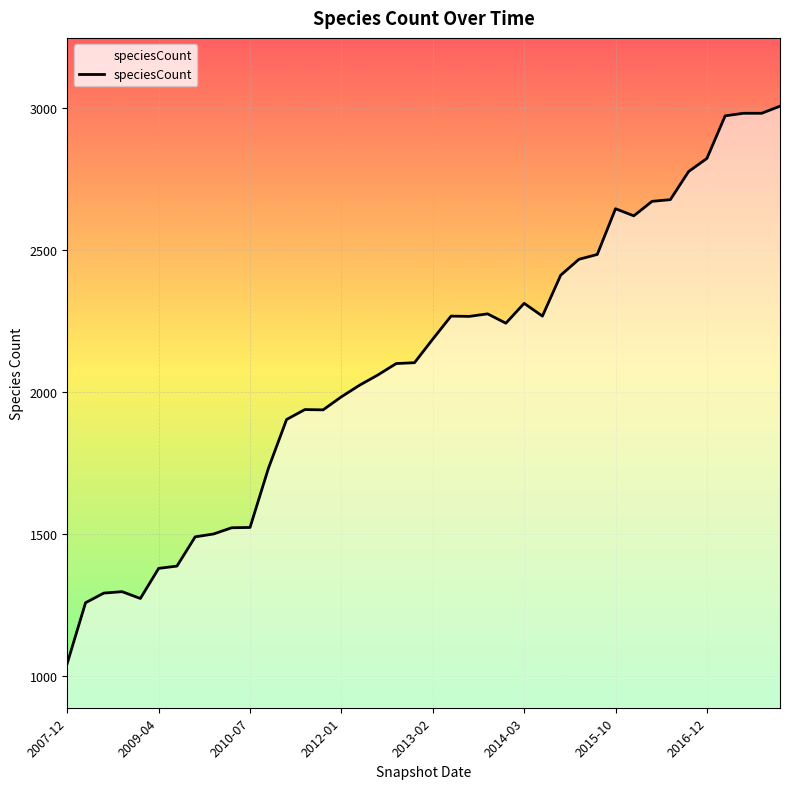

Does the chart have visible grid lines?

Yes